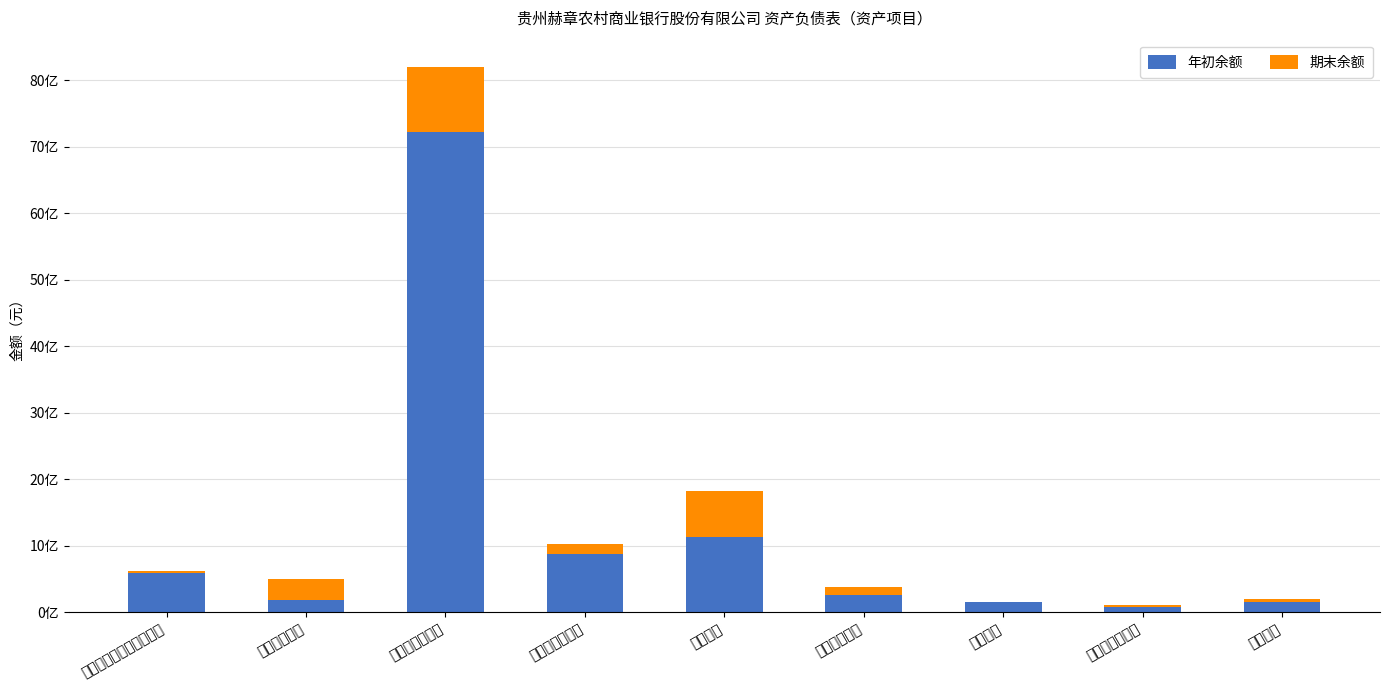

True or false: 年初余额 has a value of 2200180858.3 at 发放贷款和垫款.

False